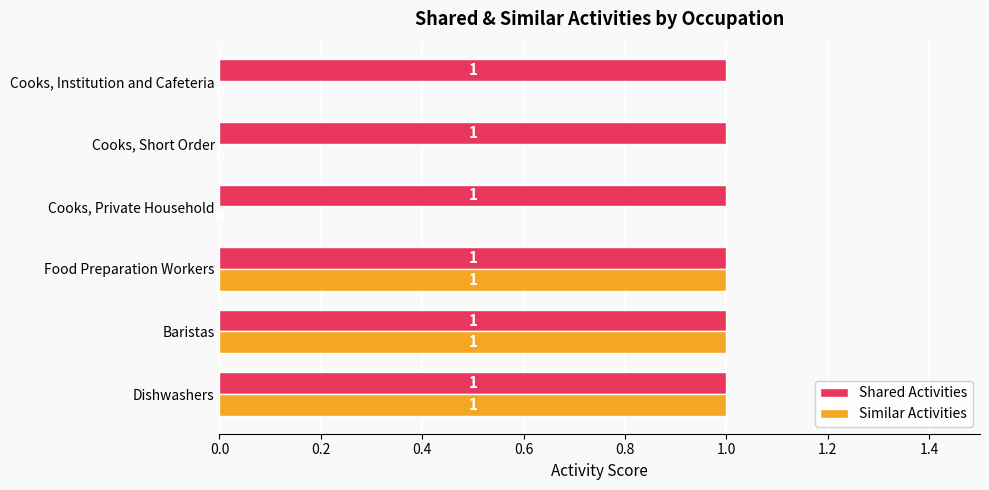

How many Similar Activities values are between 0 and 1?

6